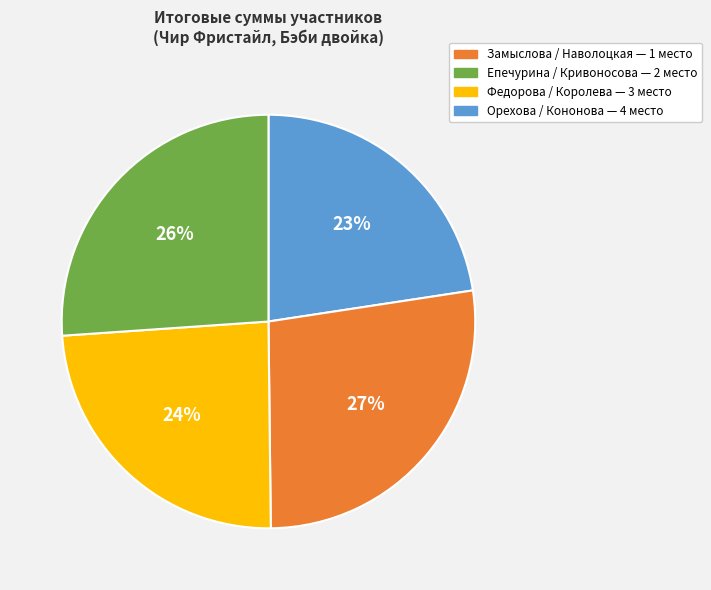

To the nearest percent, what is the average slice percentage?

25%